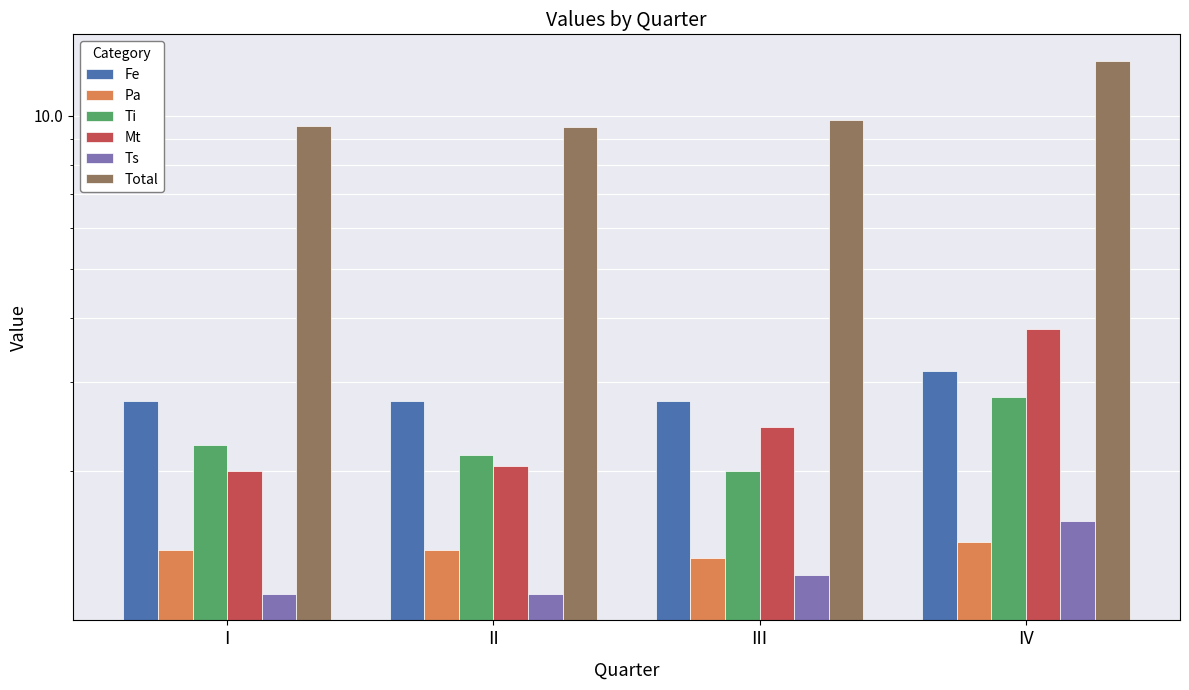

List the series in order of their peak value, highest first.

Total, Mt, Fe, Ti, Ts, Pa